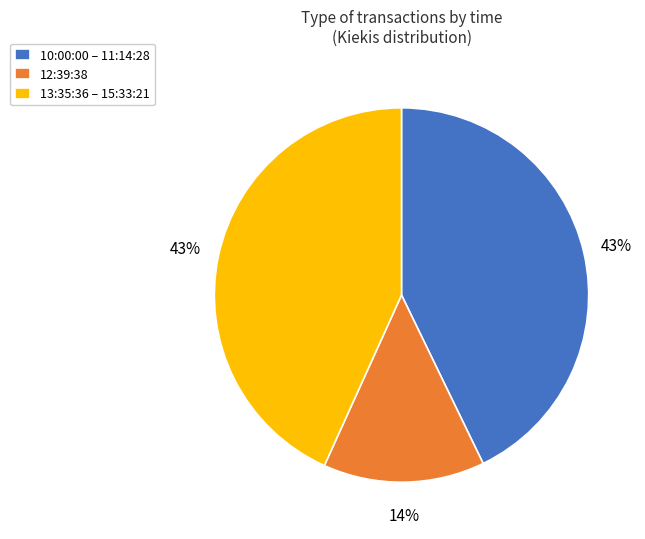

Do 10:00:00 – 11:14:28 and 12:39:38 together represent more than half of the pie?

Yes